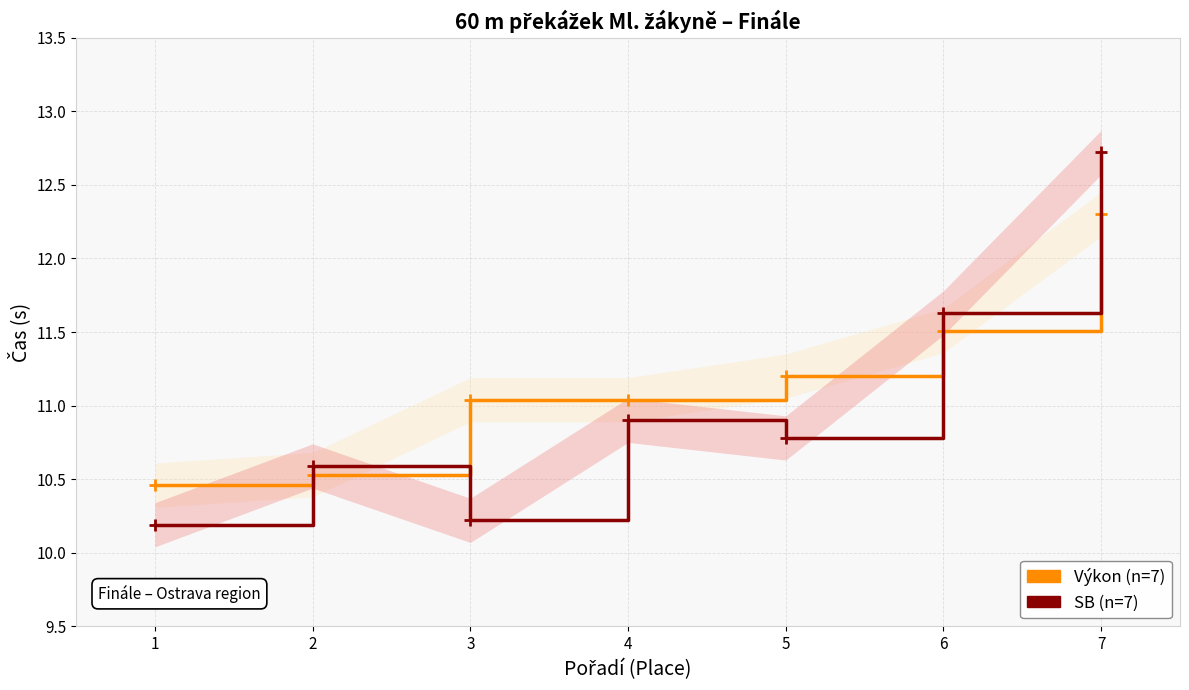

What is the difference between the second highest and minimum values in the SB series?

1.4